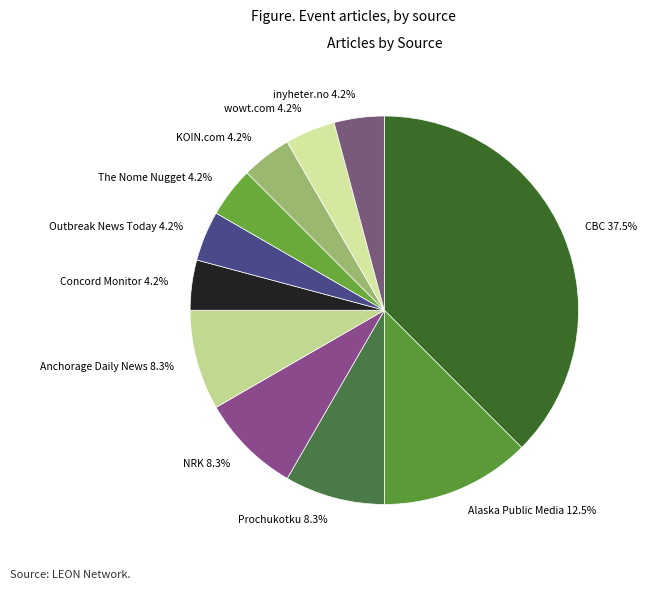

What is the total percentage of Prochukotku 8.3% and Concord Monitor 4.2%?

12.5%